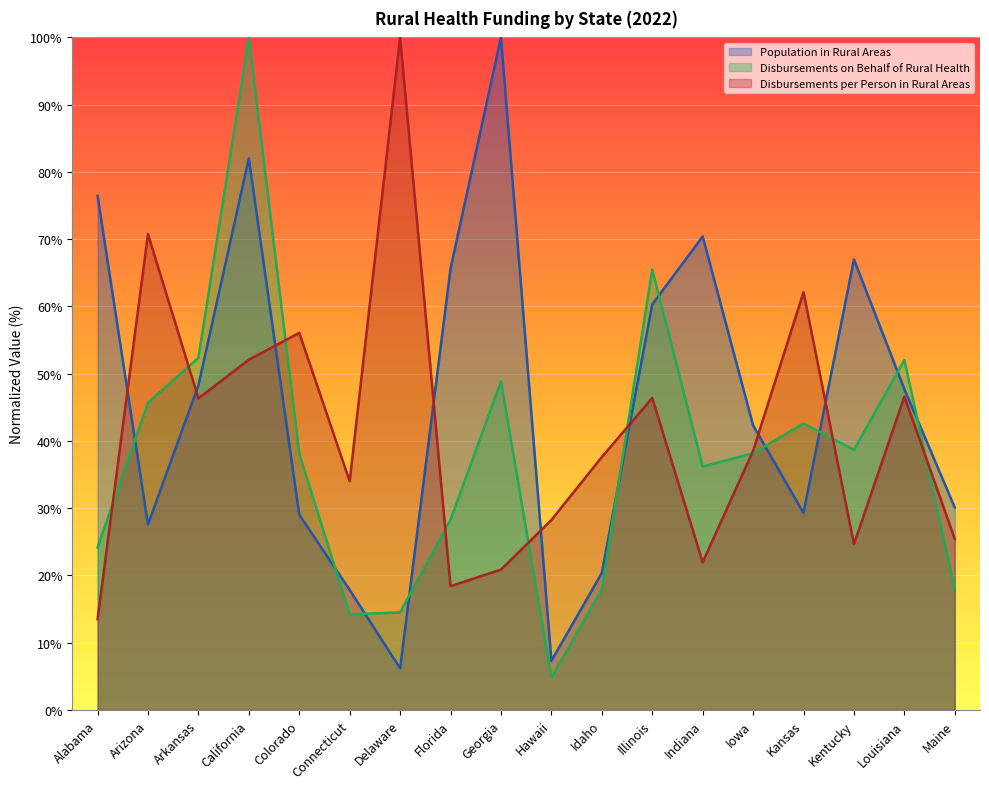

How many distinct data groups are displayed?

3